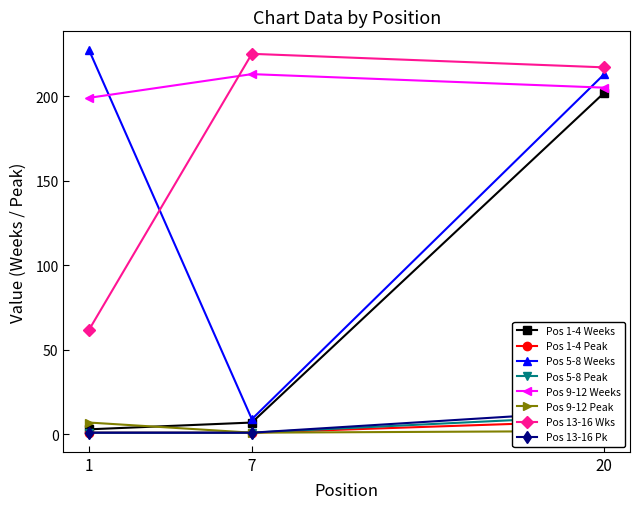

True or false: Pos 5-8 Weeks has a value of 9 at 7.

True